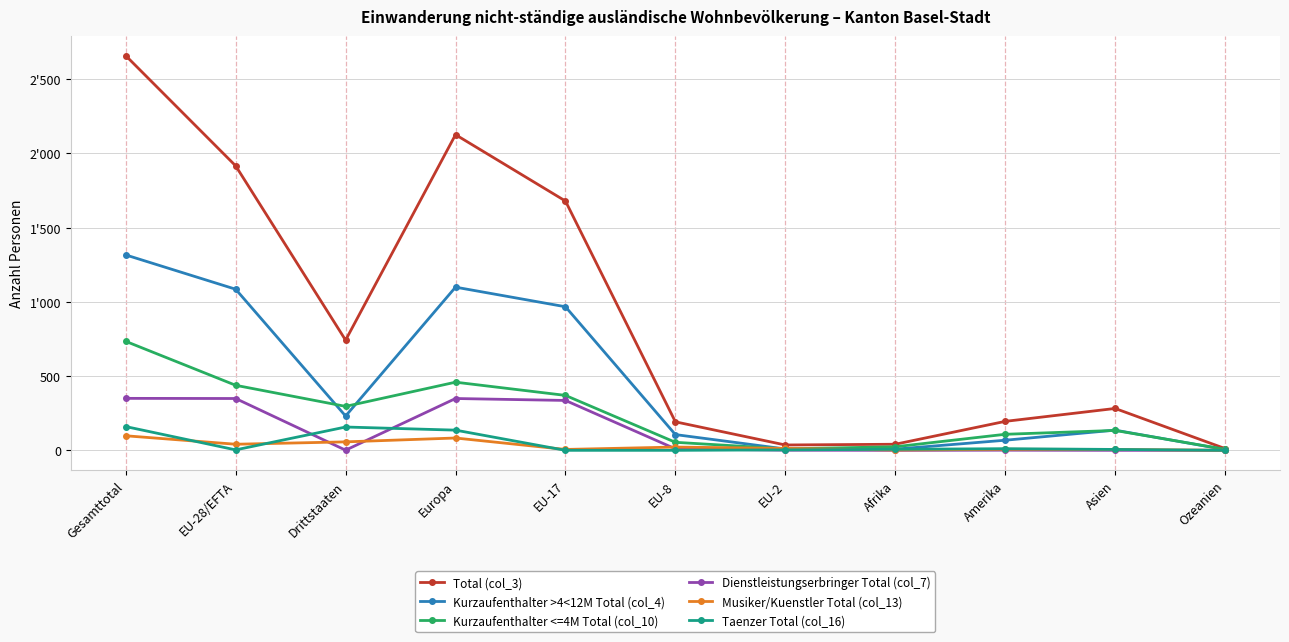

Reading right to left, what are all the values shown in this chart?

Total (col_3): Ozeanien=12	Asien=282	Amerika=195	Afrika=41	EU-2=36	EU-8=192	EU-17=1679	Europa=2126	Drittstaaten=742	EU-28/EFTA=1916	Gesamttotal=2658
Kurzaufenthalter >4<12M Total (col_4): Ozeanien=5	Asien=136	Amerika=68	Afrika=8	EU-2=9	EU-8=106	EU-17=967	Europa=1099	Drittstaaten=231	EU-28/EFTA=1085	Gesamttotal=1316
Kurzaufenthalter <=4M Total (col_10): Ozeanien=7	Asien=134	Amerika=108	Afrika=24	EU-2=10	EU-8=54	EU-17=370	Europa=459	Drittstaaten=296	EU-28/EFTA=438	Gesamttotal=734
Dienstleistungserbringer Total (col_7): Ozeanien=0	Asien=0	Amerika=1	Afrika=0	EU-2=1	EU-8=10	EU-17=336	Europa=349	Drittstaaten=1	EU-28/EFTA=349	Gesamttotal=350
Musiker/Kuenstler Total (col_13): Ozeanien=0	Asien=6	Amerika=7	Afrika=2	EU-2=13	EU-8=22	EU-17=6	Europa=83	Drittstaaten=57	EU-28/EFTA=41	Gesamttotal=98
Taenzer Total (col_16): Ozeanien=0	Asien=6	Amerika=11	Afrika=7	EU-2=3	EU-8=0	EU-17=0	Europa=136	Drittstaaten=157	EU-28/EFTA=3	Gesamttotal=160